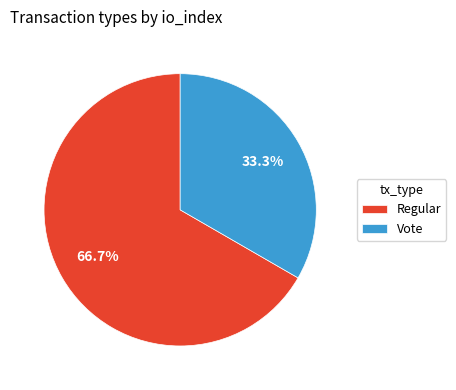

To the nearest percent, what percentage of the pie is Vote?

33%